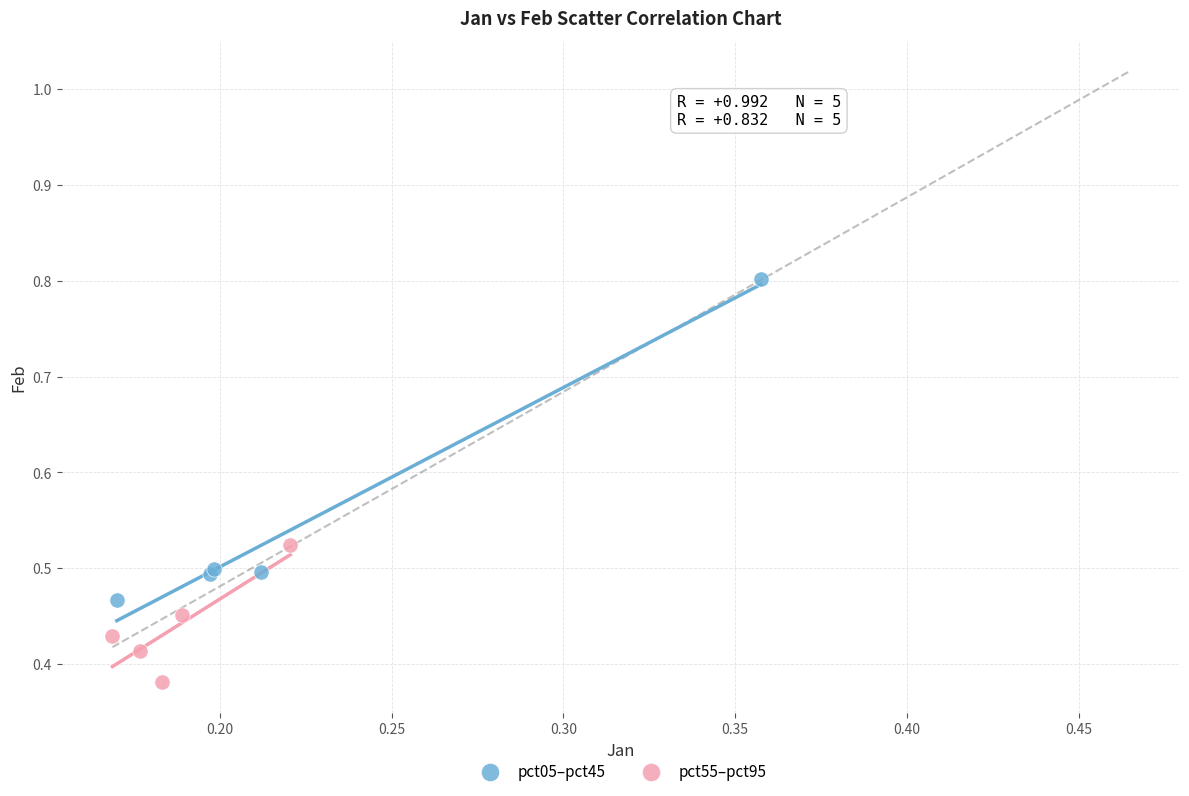

Which series has the widest spread of Y values?

pct05–pct45